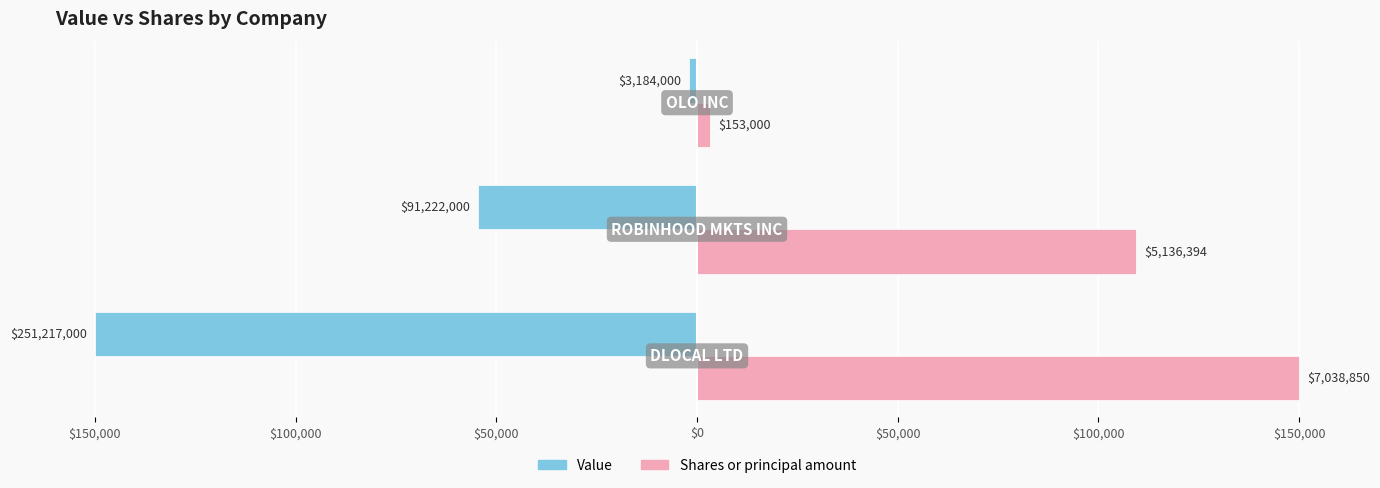

What are all the series names shown in the legend?

Value, Shares or principal amount